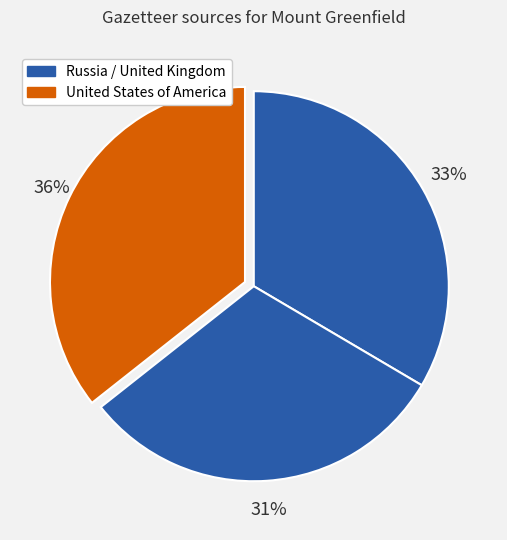

Count the number of slices in the pie.

3